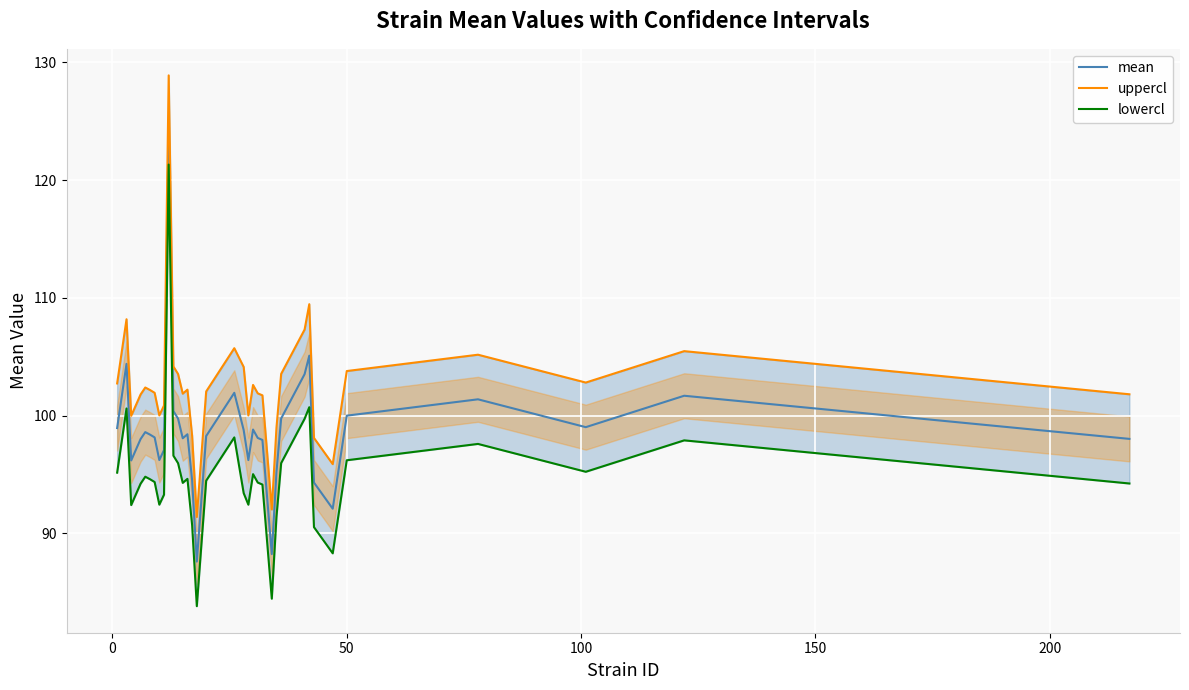

What is the highest value of the mean series?

125.1